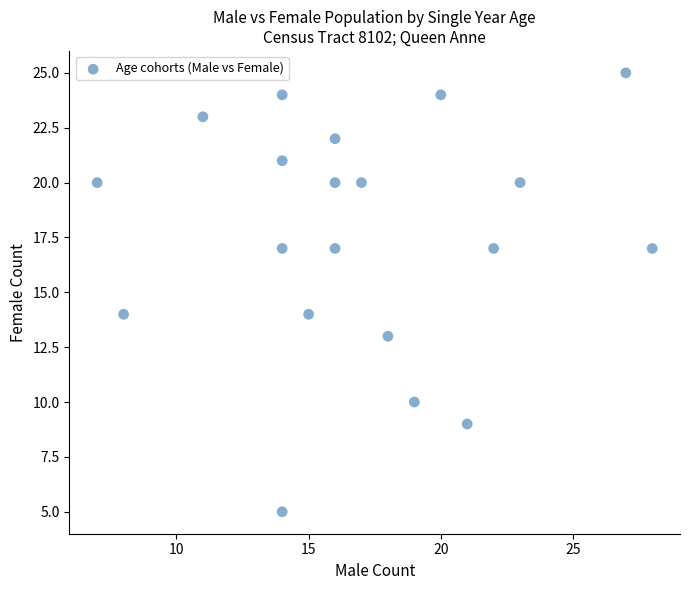

What is the range of Y values (max minus min)?

20